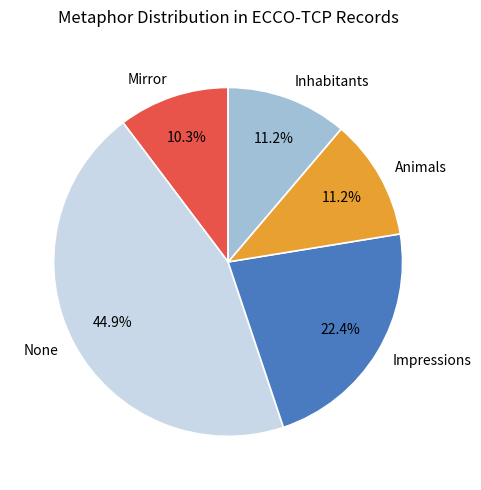

What portion of the pie excludes Mirror?

89.7%